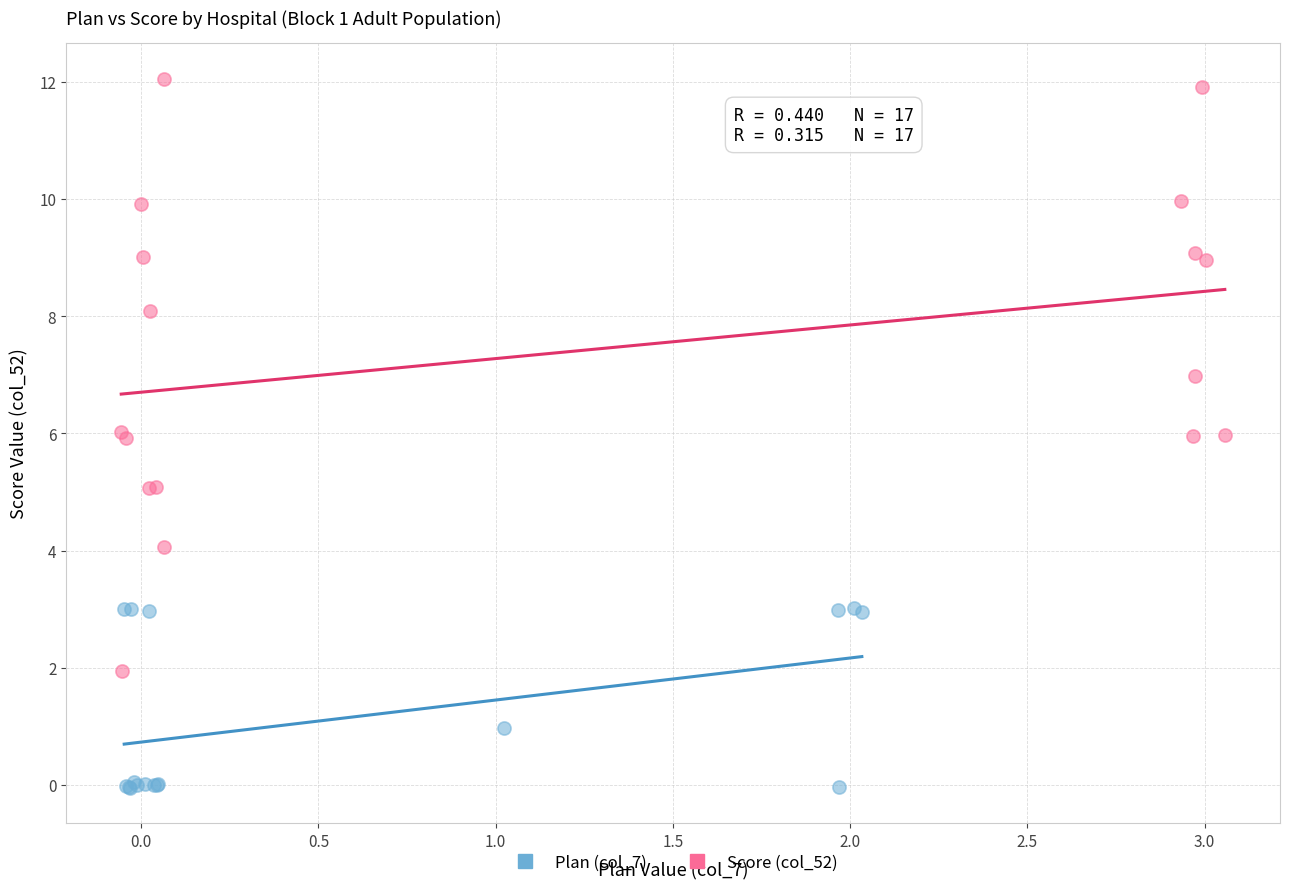

Which series reaches the maximum Y coordinate?

Score (col_52)